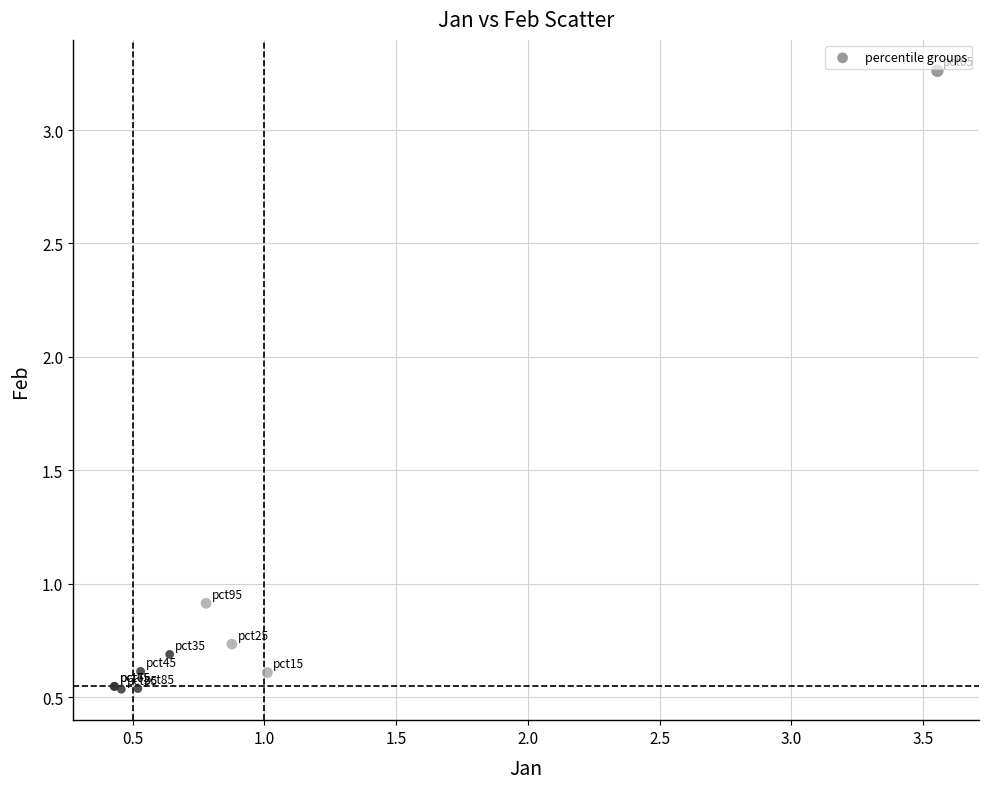

What Y value in the scatter plot is closest to 1?

0.9